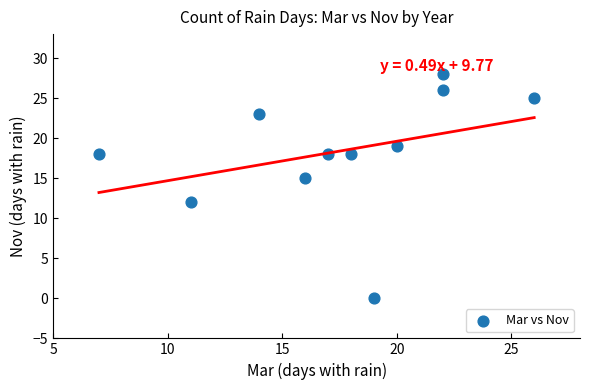

What Y value in the scatter plot is closest to 14?

15